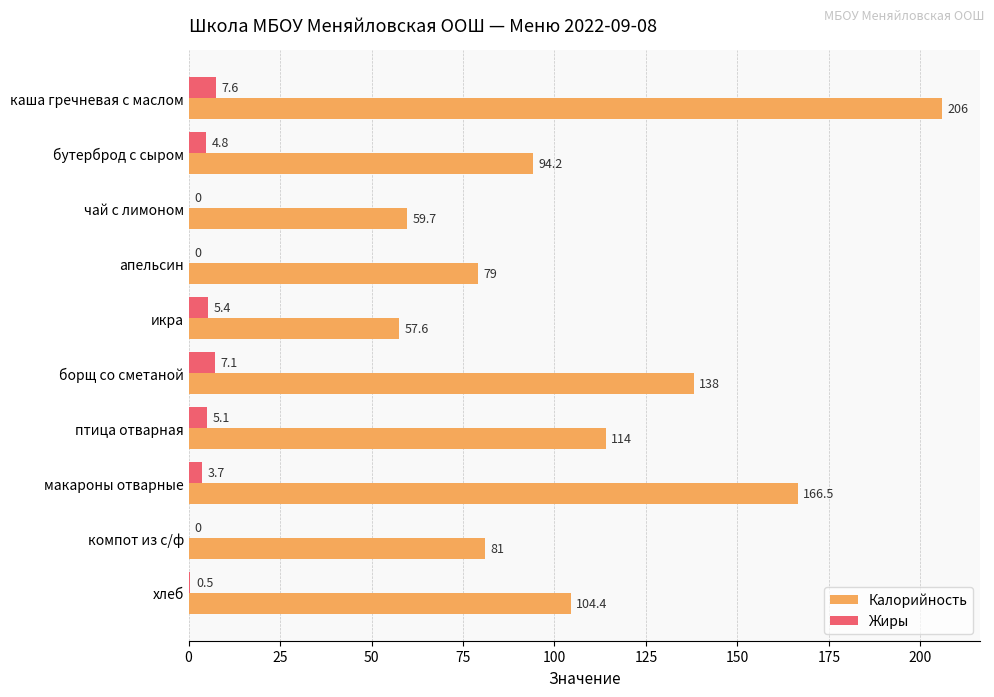

Count the number of data series in this chart.

2